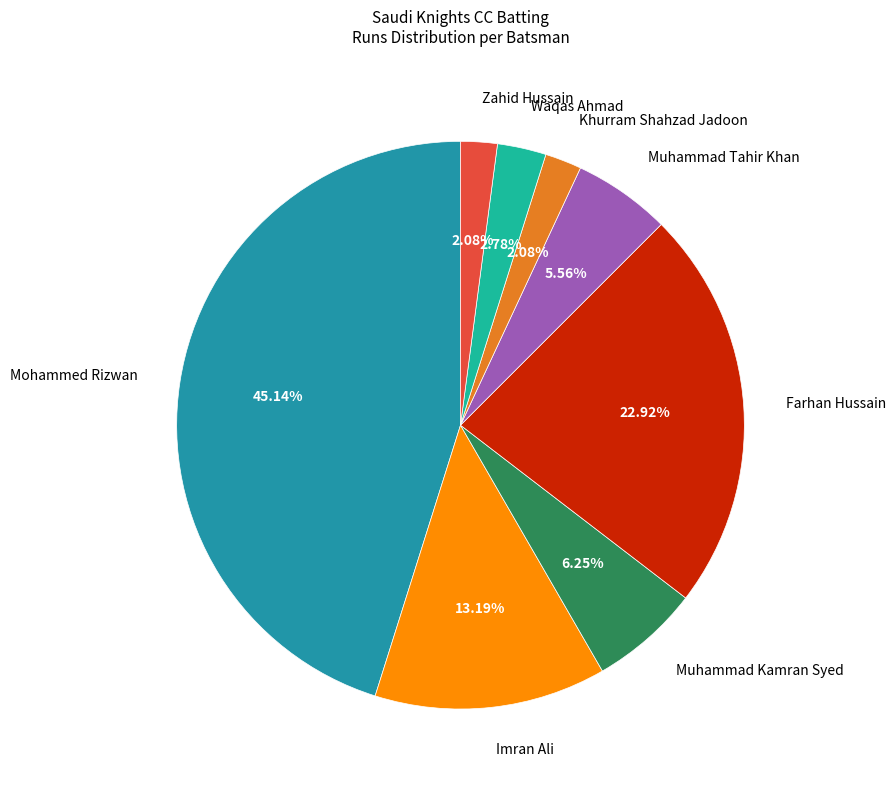

What is the ratio of the value at Farhan Hussain to the value at Muhammad Kamran Syed?

3.7